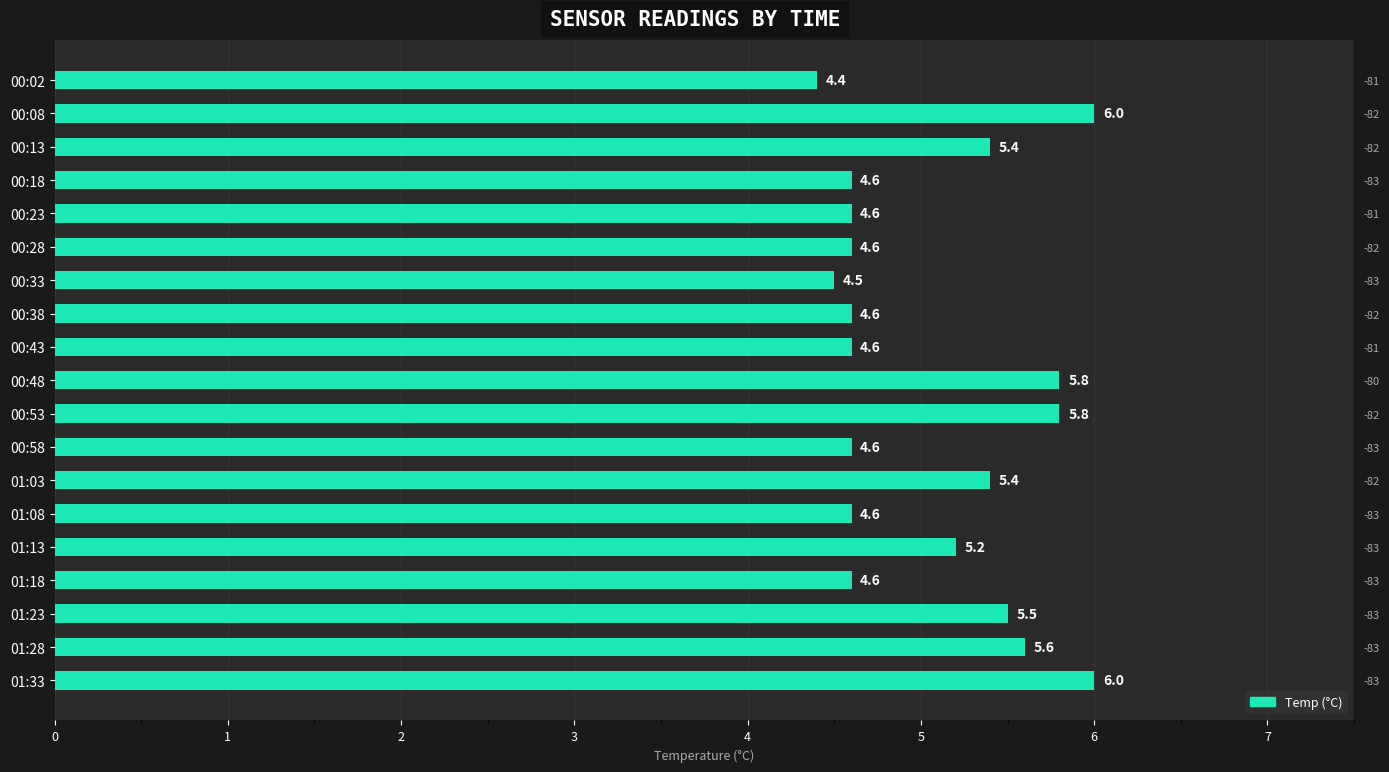

The chart shows a value of 2.2 at 00:08. True or false?

False